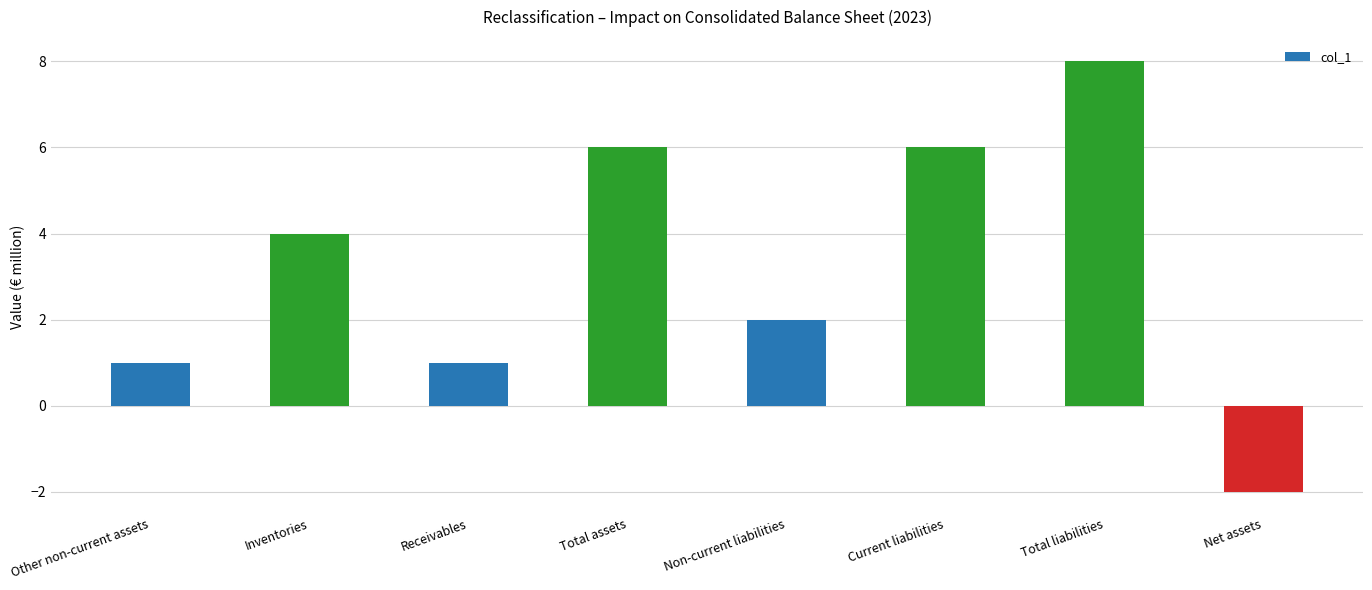

Reading left to right, what are all the values shown in this chart?

1	4	1	6	2	6	8	-2